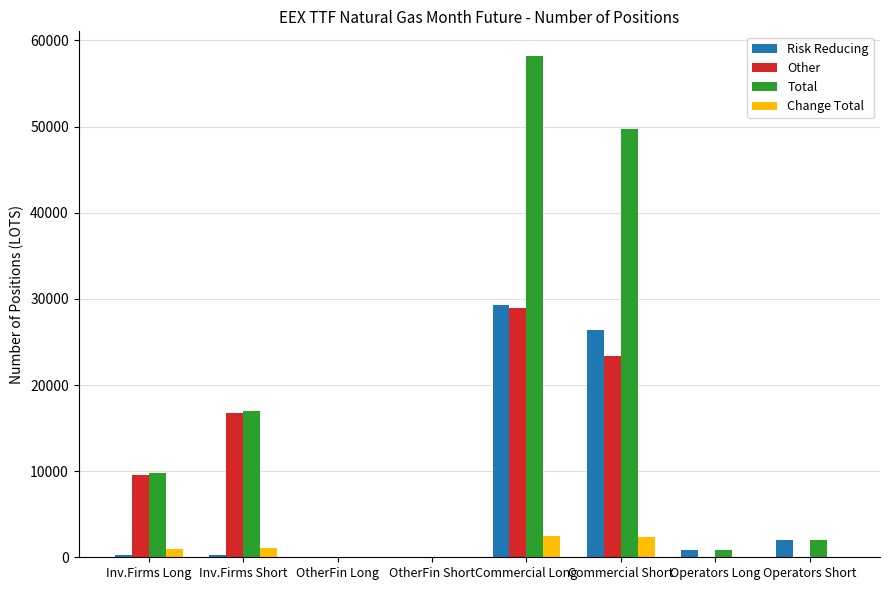

True or false: Total has a value of 2031 at Operators Short.

True